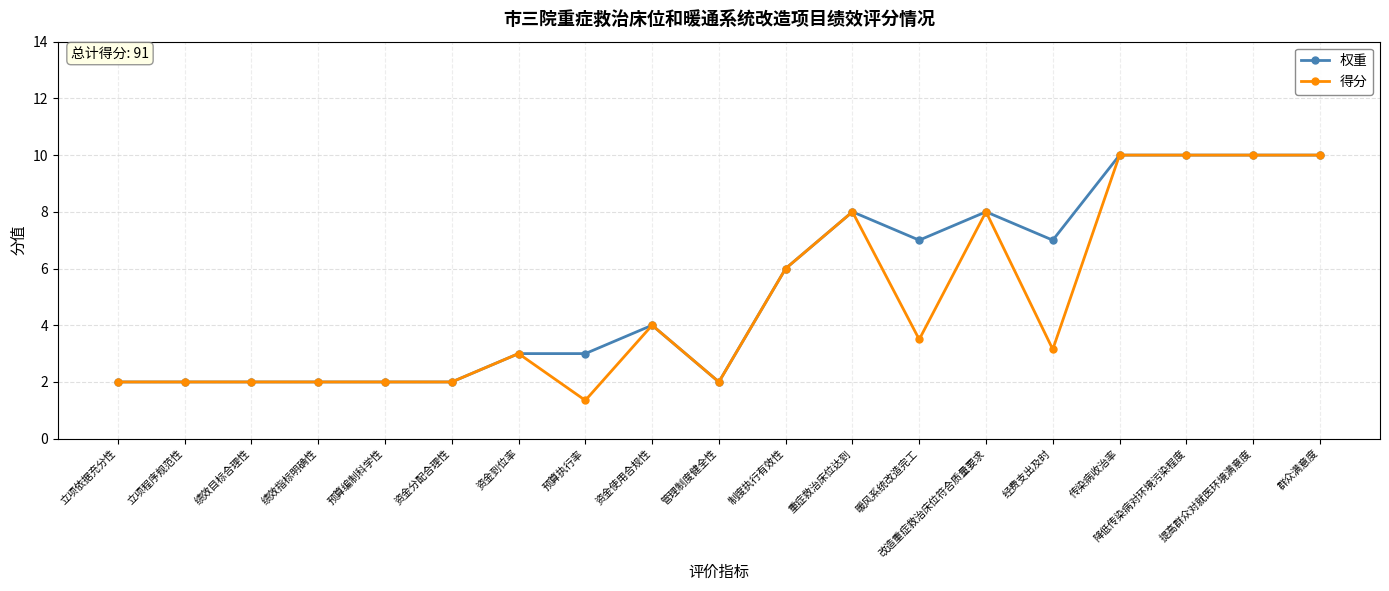

What is the label of the 12th point from the left?

重症救治床位达到